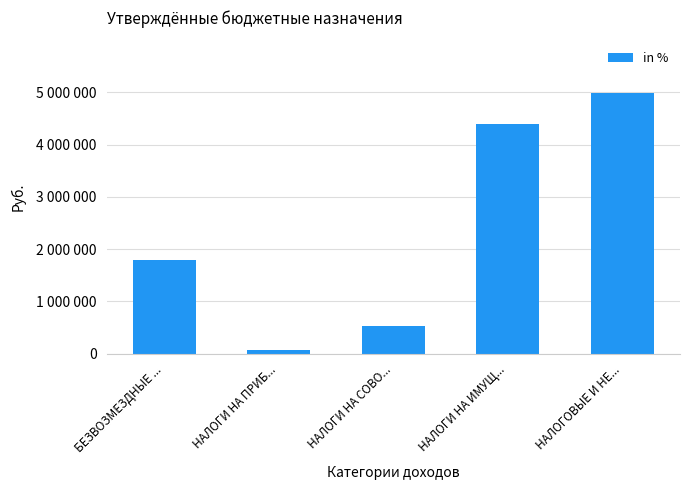

Which label corresponds to the largest value in the chart?

НАЛОГОВЫЕ И НЕ...